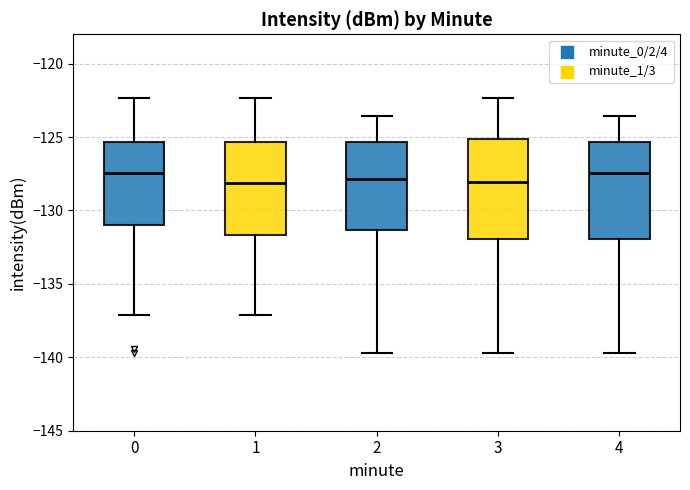

Reading left to right, read every box against the y-axis: the position of its median line, the range the box covers, and the ends of its whiskers. The values are not printed on the chart, so give them approximately, as read against the axis.

0: median -127.5, box -131.0 to -125.5, whiskers -137.0 to -122.5
1: median -128.0, box -131.5 to -125.5, whiskers -137.0 to -122.5
2: median -128.0, box -131.5 to -125.5, whiskers -139.5 to -123.5
3: median -128.0, box -132.0 to -125.0, whiskers -139.5 to -122.5
4: median -127.5, box -132.0 to -125.5, whiskers -139.5 to -123.5